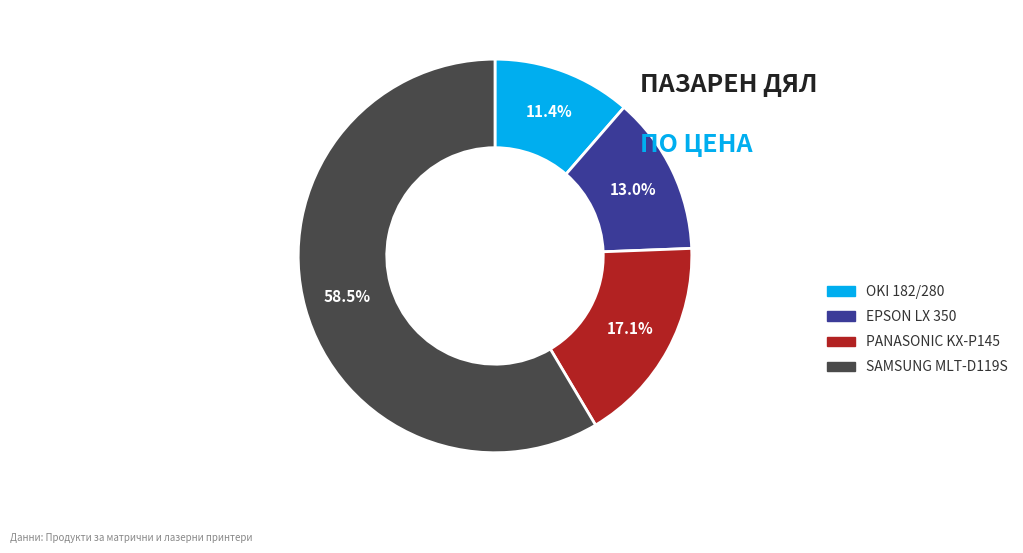

The PANASONIC KX-P145 slice represents 17% of the pie. True or false?

True